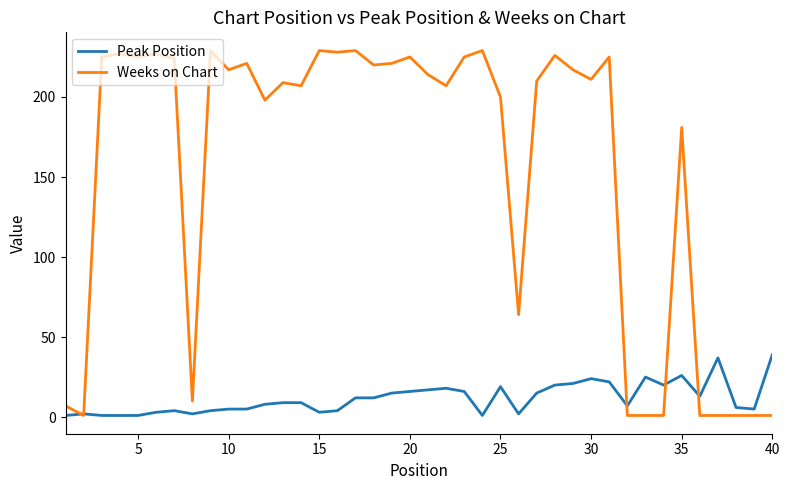

What is the sum of all Weeks on Chart values?

6196